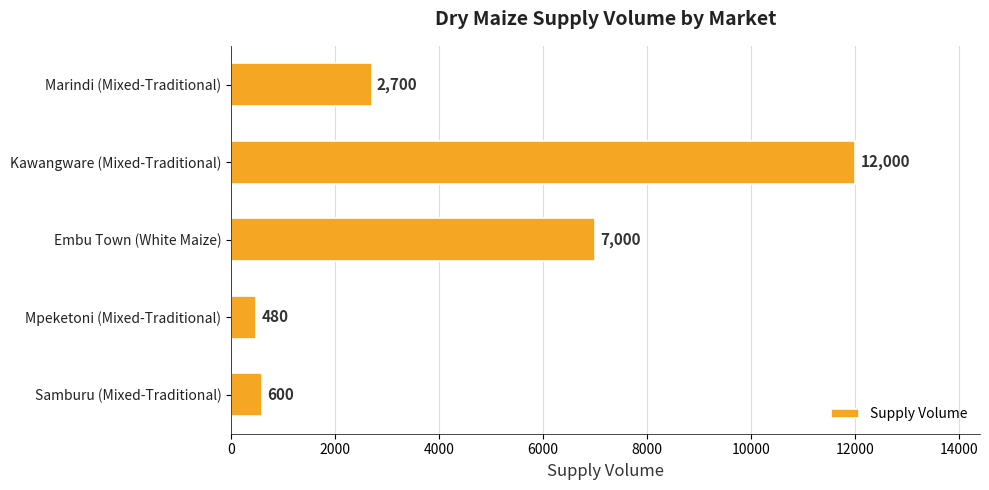

True or false: the data shows 600 at Samburu (Mixed-Traditional).

True